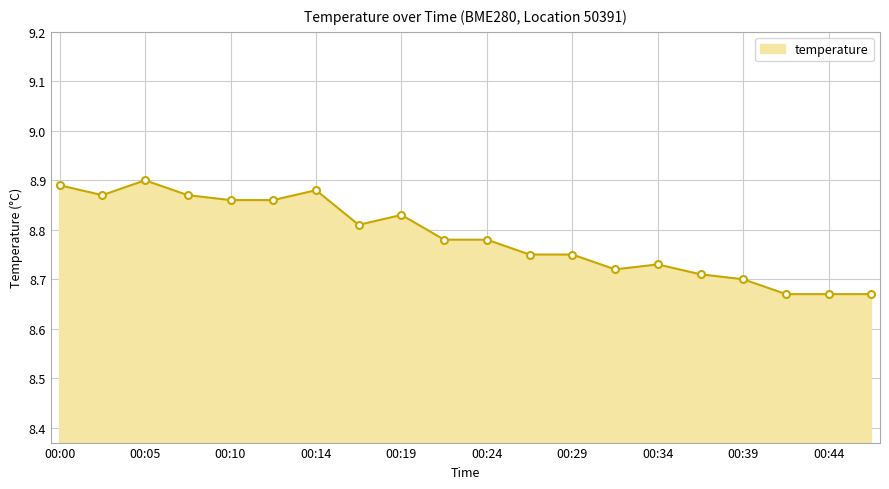

The chart shows a value of 8.7 at 00:39. True or false?

True